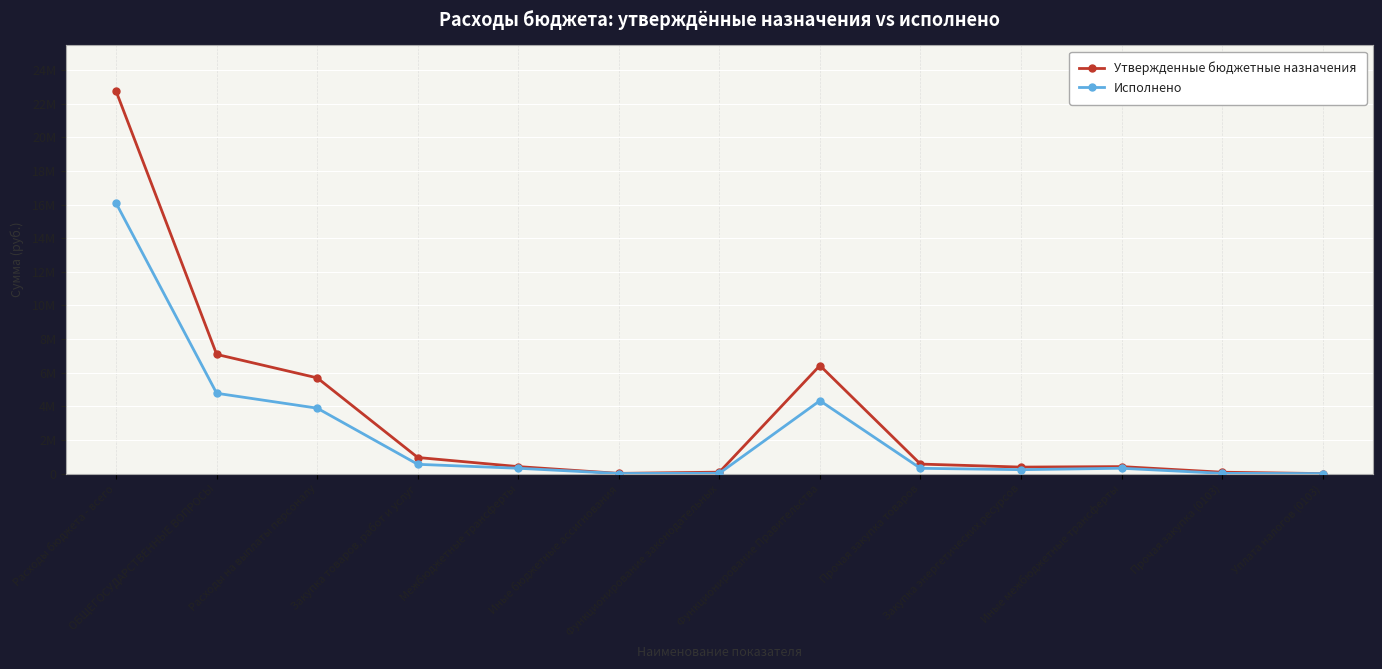

Reading left to right, what are all the values shown in this chart?

Утвержденные бюджетные назначения: Расходы бюджета - всего=22737361.2	ОБЩЕГОСУДАРСТВЕННЫЕ ВОПРОСЫ=7092052.1	Расходы на выплаты персоналу=5695923.0	Закупка товаров, работ и услуг=961020.0	Межбюджетные трансферты=419420.0	Иные бюджетные ассигнования=15689.1	Функционирование законодательных=90100.0	Функционирование Правительства=6431243.0	Прочая закупка товаров=570220.0	Закупка энергетических ресурсов=390800.0	Иные межбюджетные трансферты=419420.0	Прочая закупка (0103)=85700.0	Уплата налогов (0103)=4400.0
Исполнено: Расходы бюджета - всего=16079104.2	ОБЩЕГОСУДАРСТВЕННЫЕ ВОПРОСЫ=4780725.0	Расходы на выплаты персоналу=3893931.6	Закупка товаров, работ и услуг=555768.9	Межбюджетные трансферты=321740.0	Иные бюджетные ассигнования=9284.5	Функционирование законодательных=22805.6	Функционирование Правительства=4338742.0	Прочая закупка товаров=318887.2	Закупка энергетических ресурсов=236881.7	Иные межбюджетные трансферты=321740.0	Прочая закупка (0103)=18500.0	Уплата налогов (0103)=4305.6